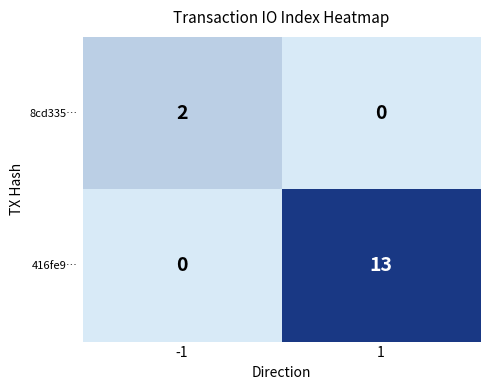

At which category does the chart reach its peak across all series?

1